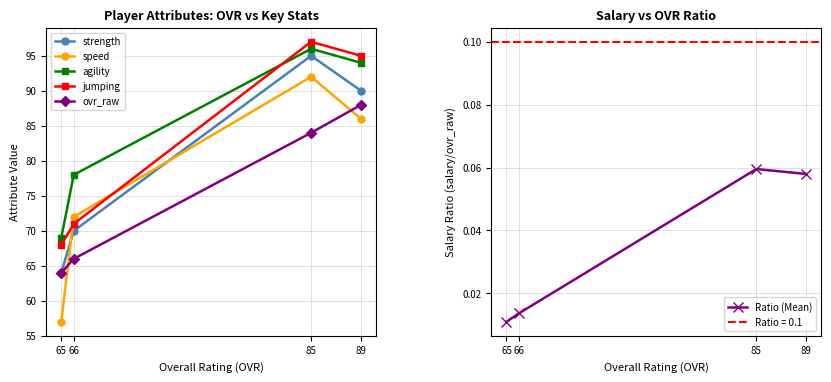

How many intersections are there between speed and jumping?

2